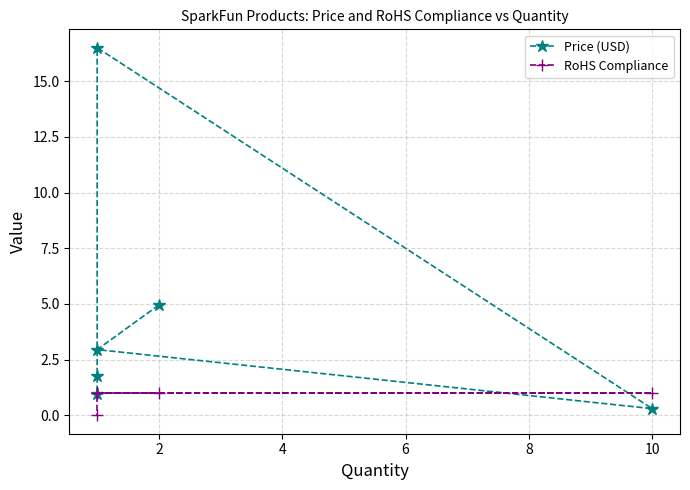

What is the difference between the maximum and minimum values in the Price (USD) series?

16.2